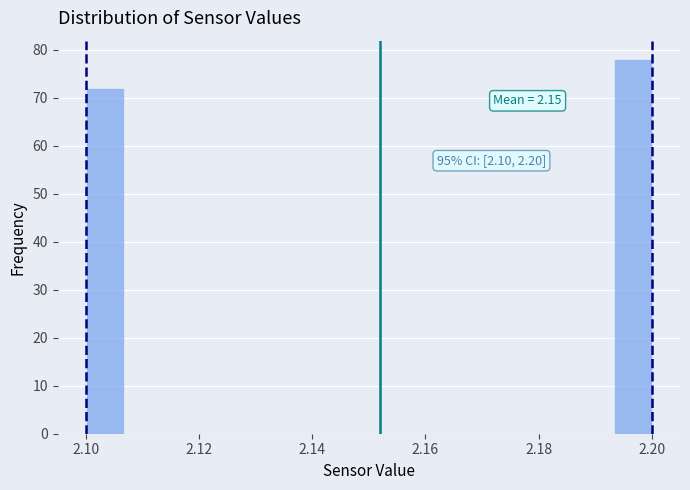

Read against the x-axis, roughly where is the centre of the tallest bar?

2.196